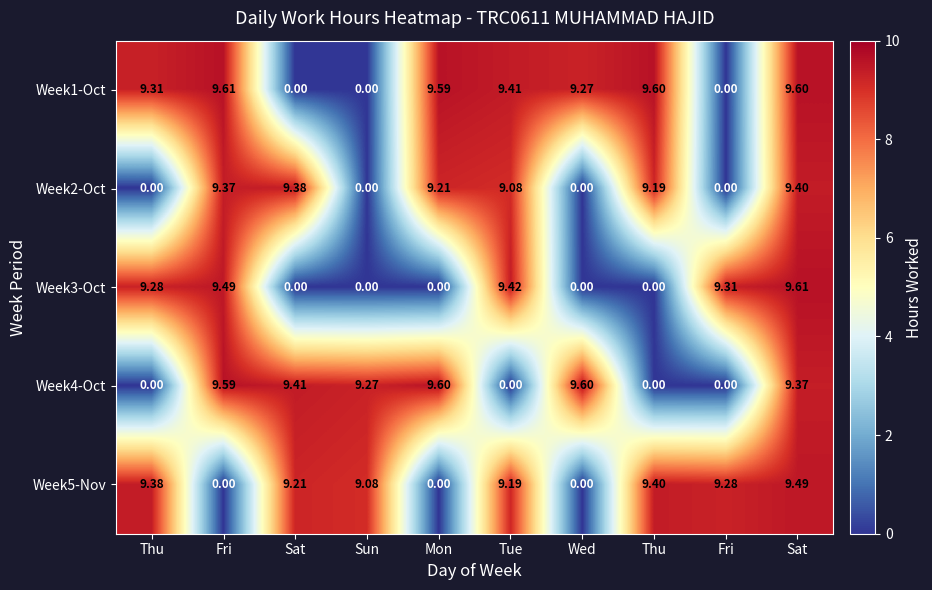

Which series has the largest total across all categories?

Week1-Oct